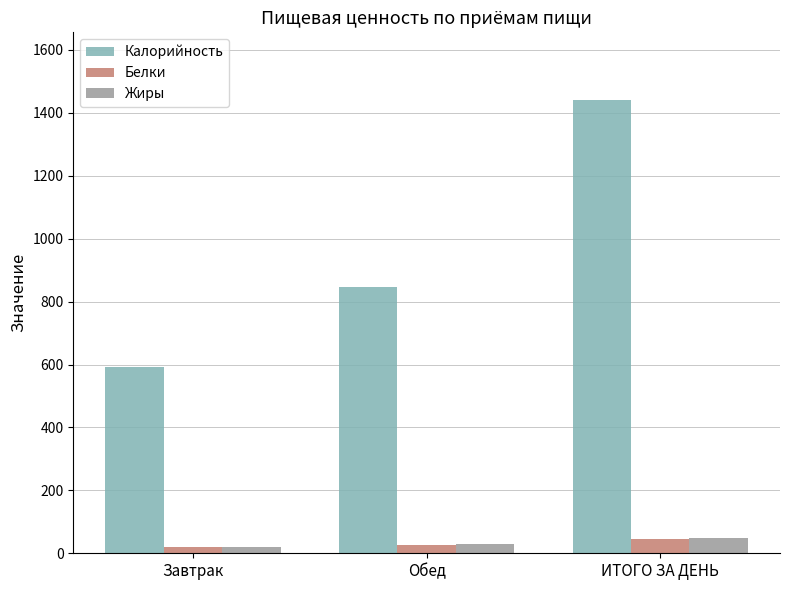

How many bars are there in total?

9